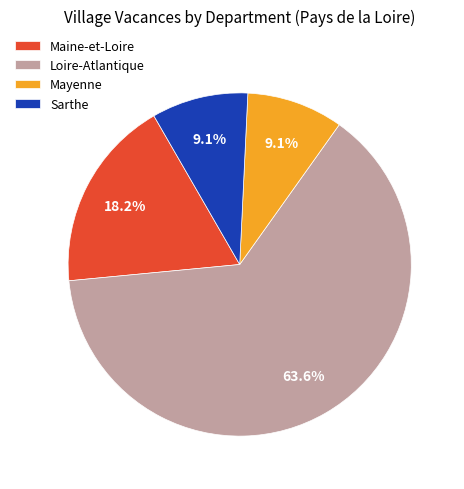

How much of the chart is everything except Sarthe?

90.9%